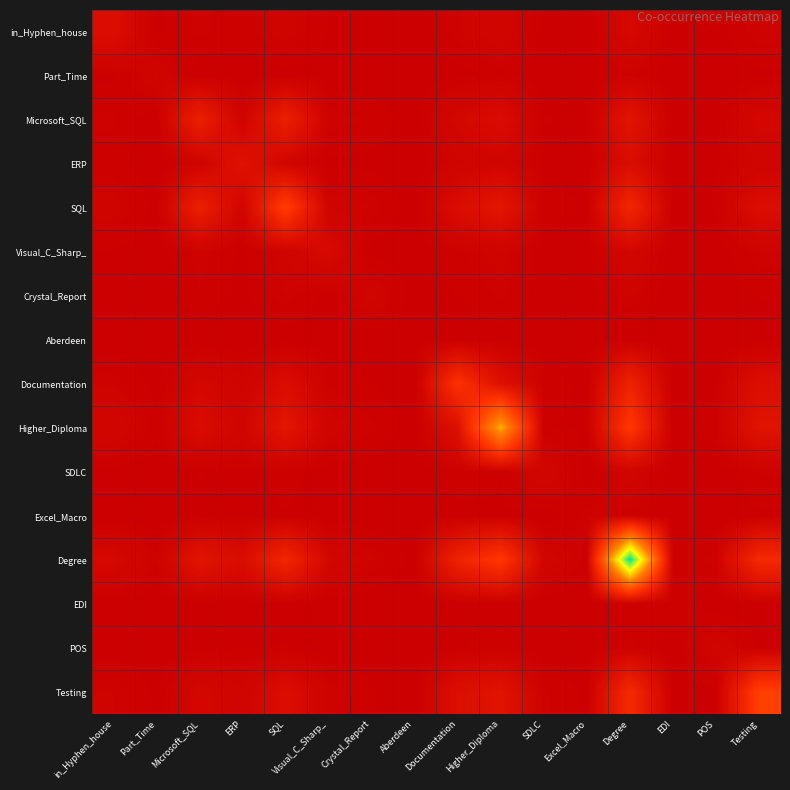

Rank the series by their maximum value, from highest to lowest.

Degree, Higher_Diploma, Testing, SQL, Documentation, Microsoft_SQL, ERP, in_Hyphen_house, Visual_C_Sharp_, SDLC, Crystal_Report, POS, Part_Time, Excel_Macro, EDI, Aberdeen